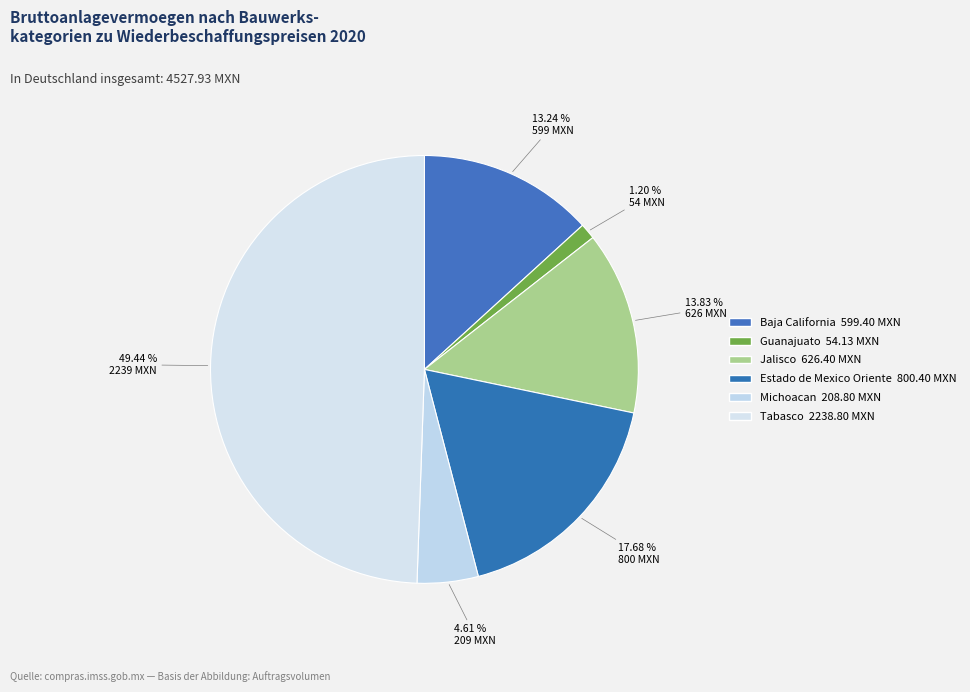

Does Tabasco account for over 50% of the chart?

No